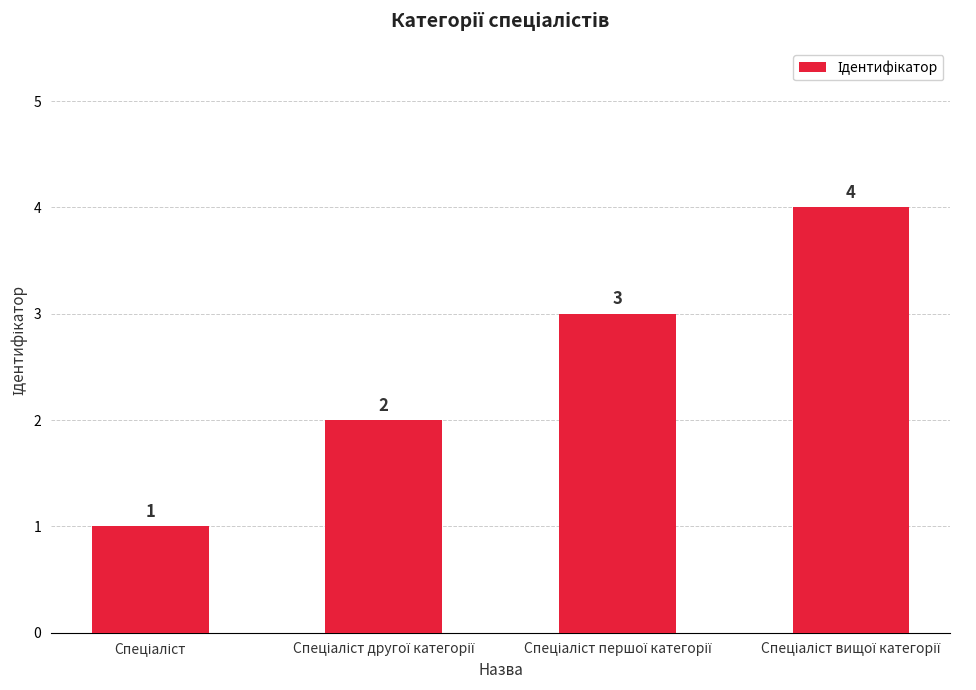

What is the maximum value shown in the chart?

4